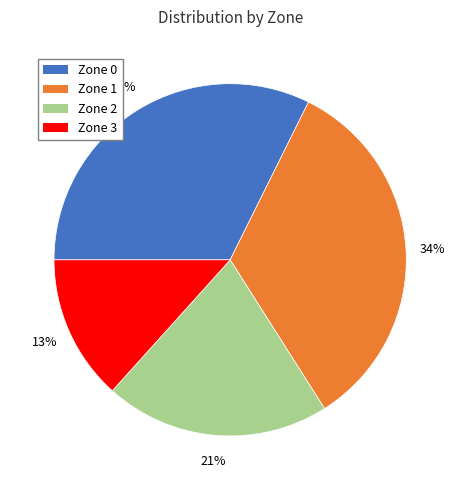

Count the number of slices in the pie.

4